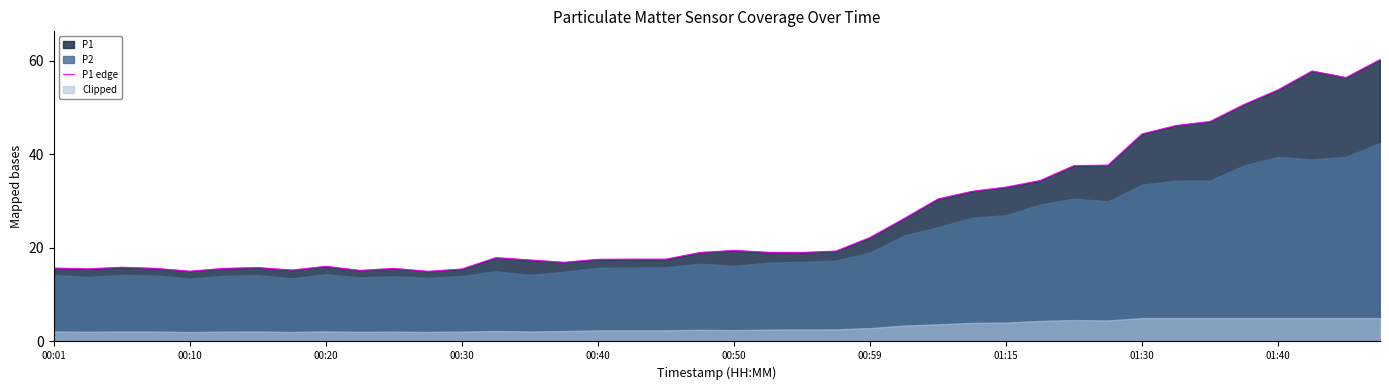

What is the maximum value for P1 edge?

60.3